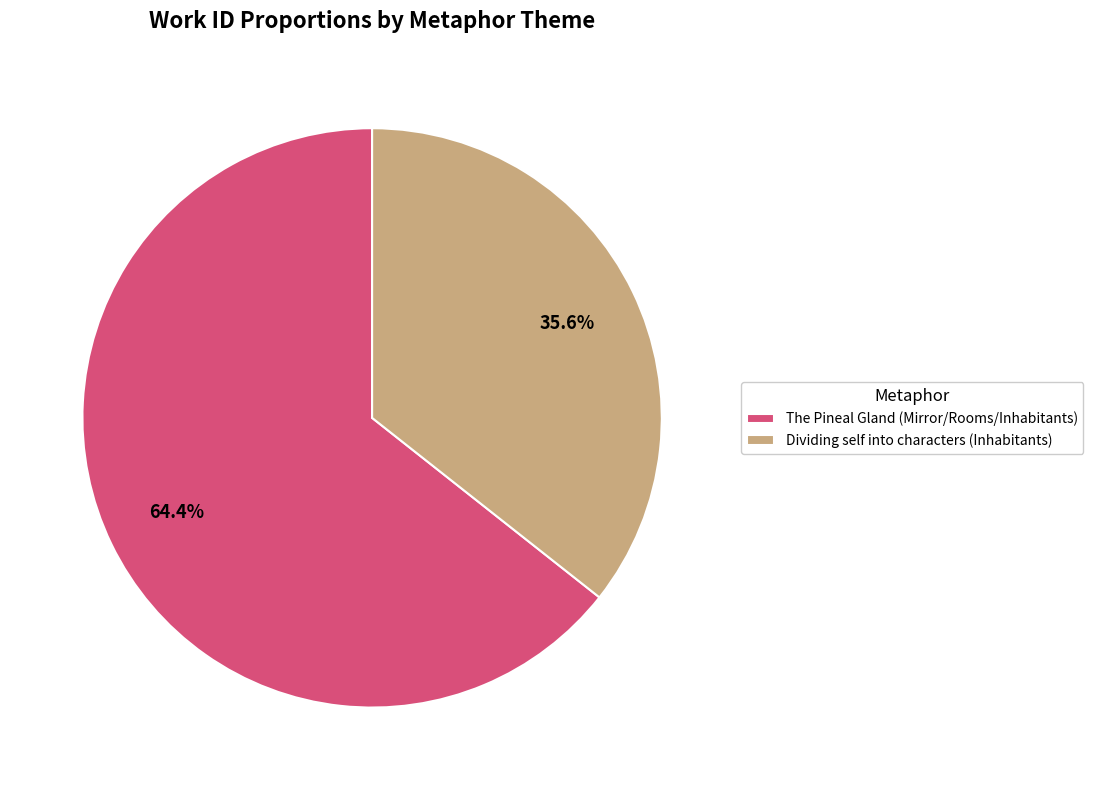

Approximately how many times larger is the value at The Pineal Gland (Mirror/Rooms/Inhabitants) compared to Dividing self into characters (Inhabitants)?

1.8